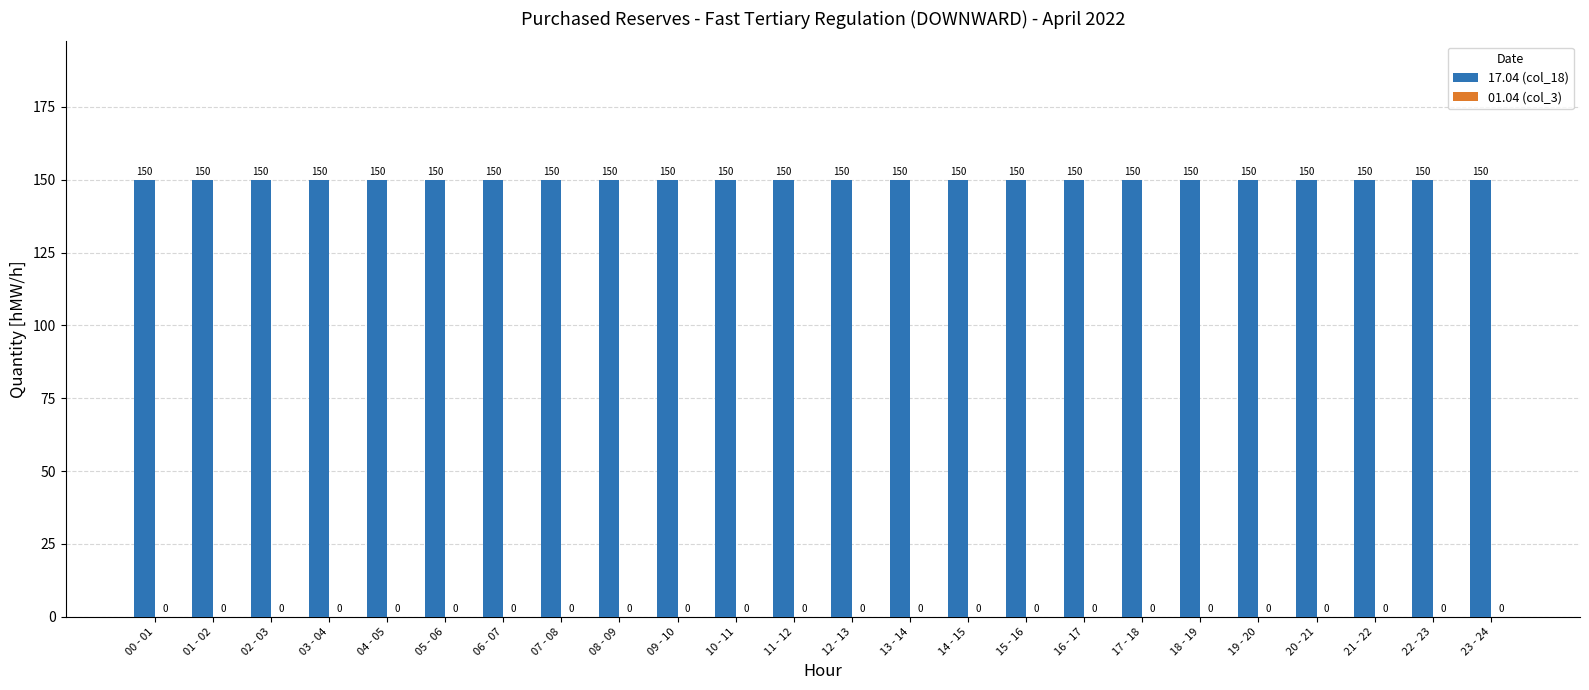

Between 08 - 09 and 00 - 01, which is larger?

08 - 09